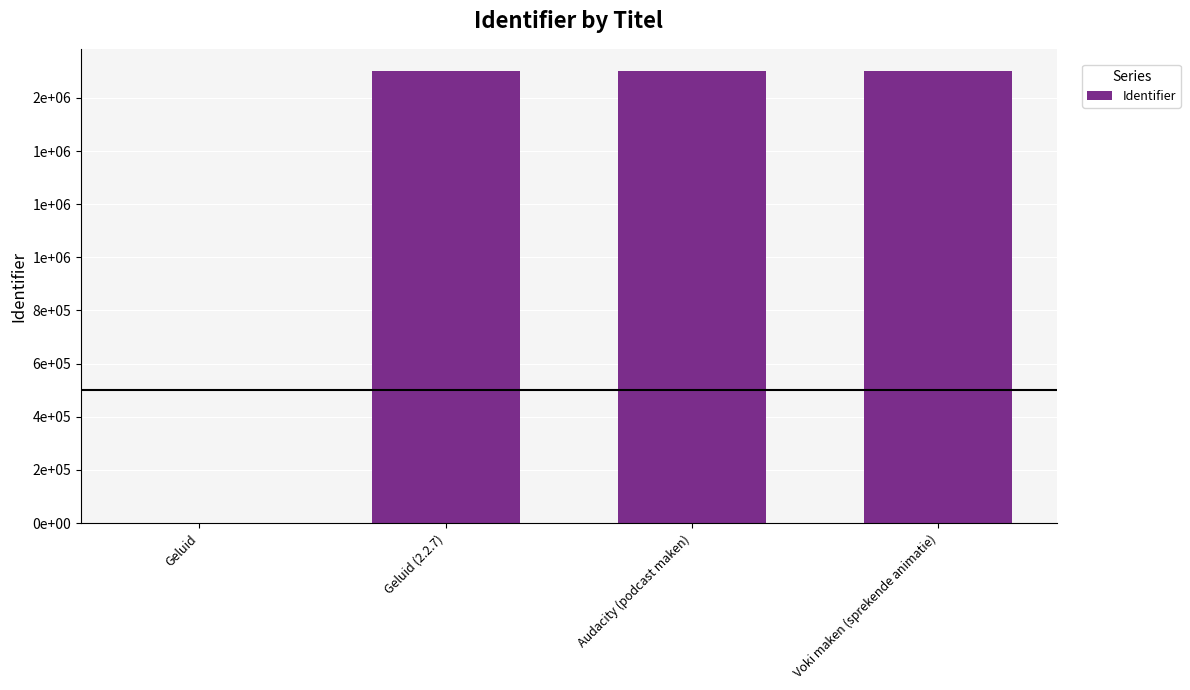

Is it true that the value at Audacity (podcast maken) is 1699488?

True